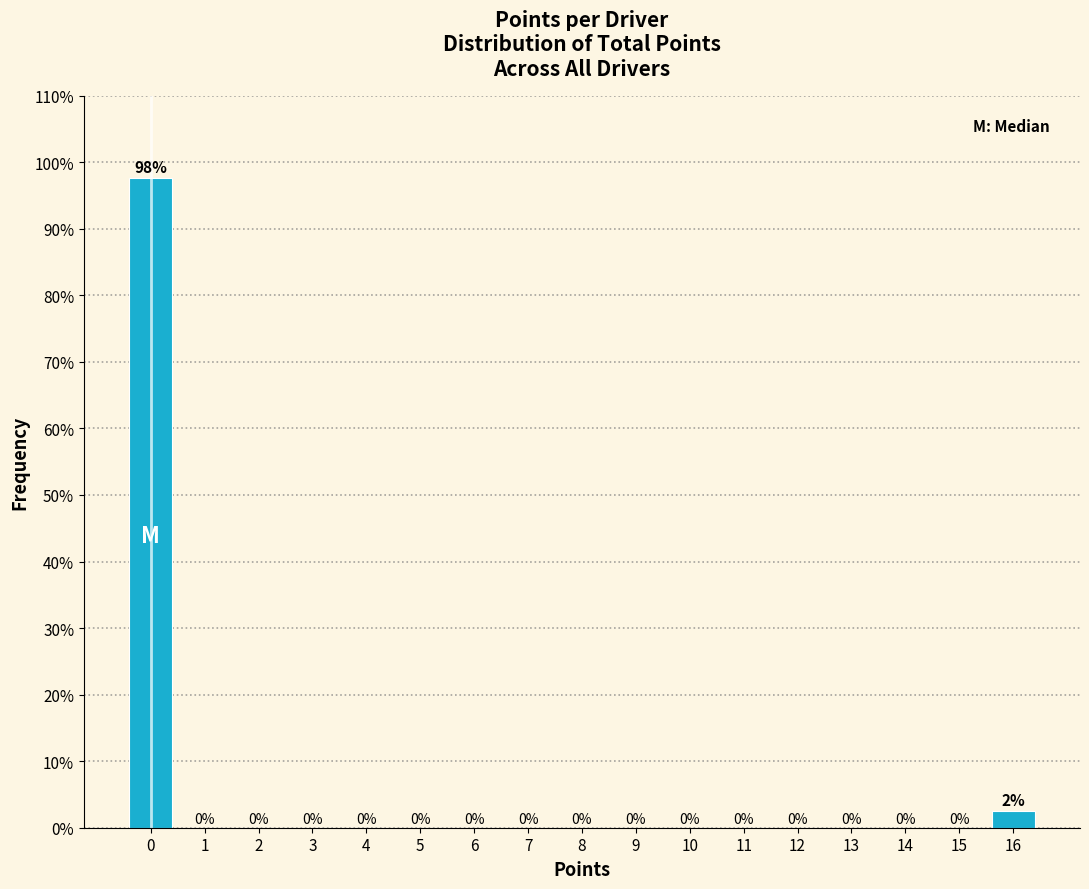

Over which range of the x-axis is the bar tallest?

-0.5 to 0.5